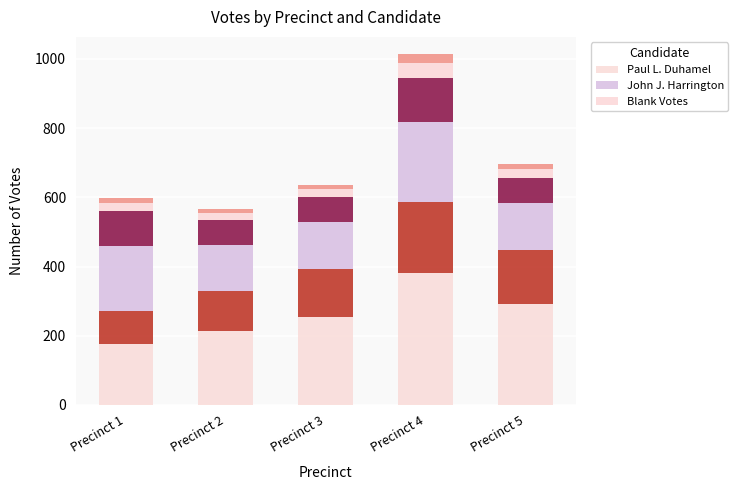

What is the sum of the Paul L. Duhamel values at Precinct 5 and Precinct 2?

505.1